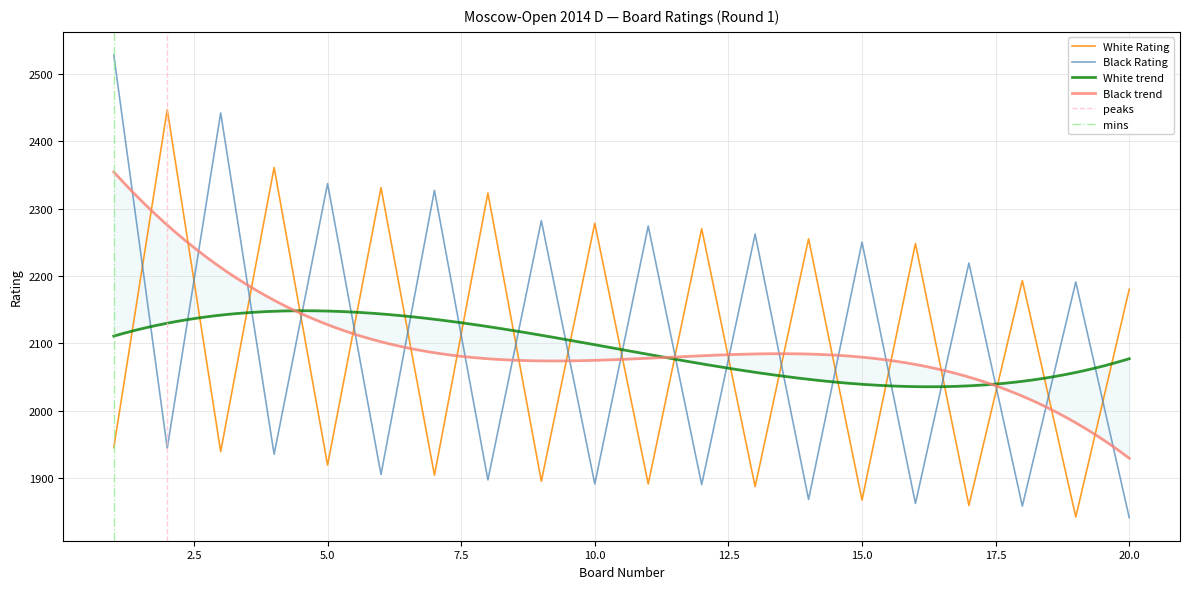

Which series has the largest range (max minus min)?

Black Rating